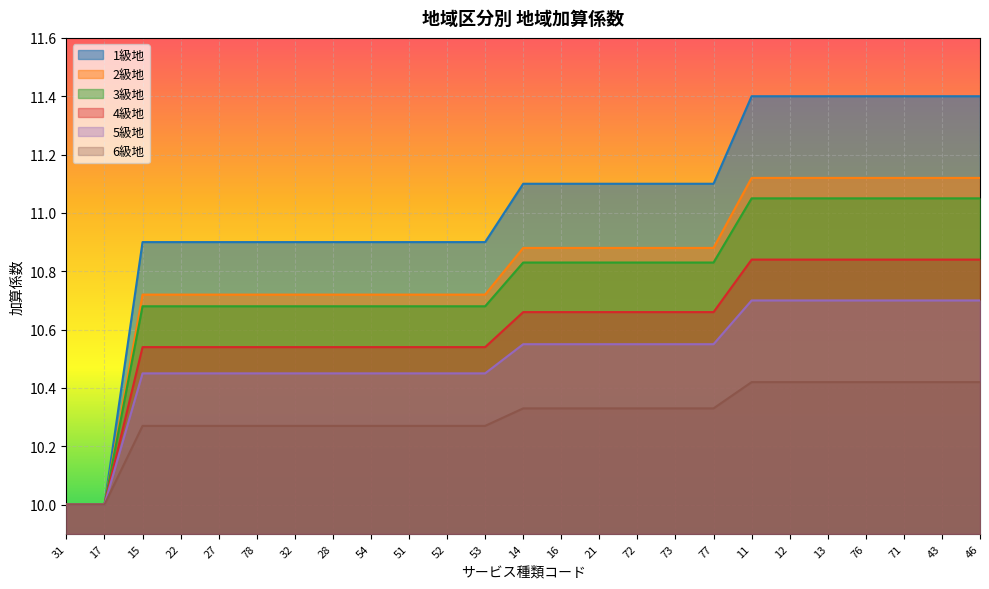

What is the label of the 1st point from the left?

31